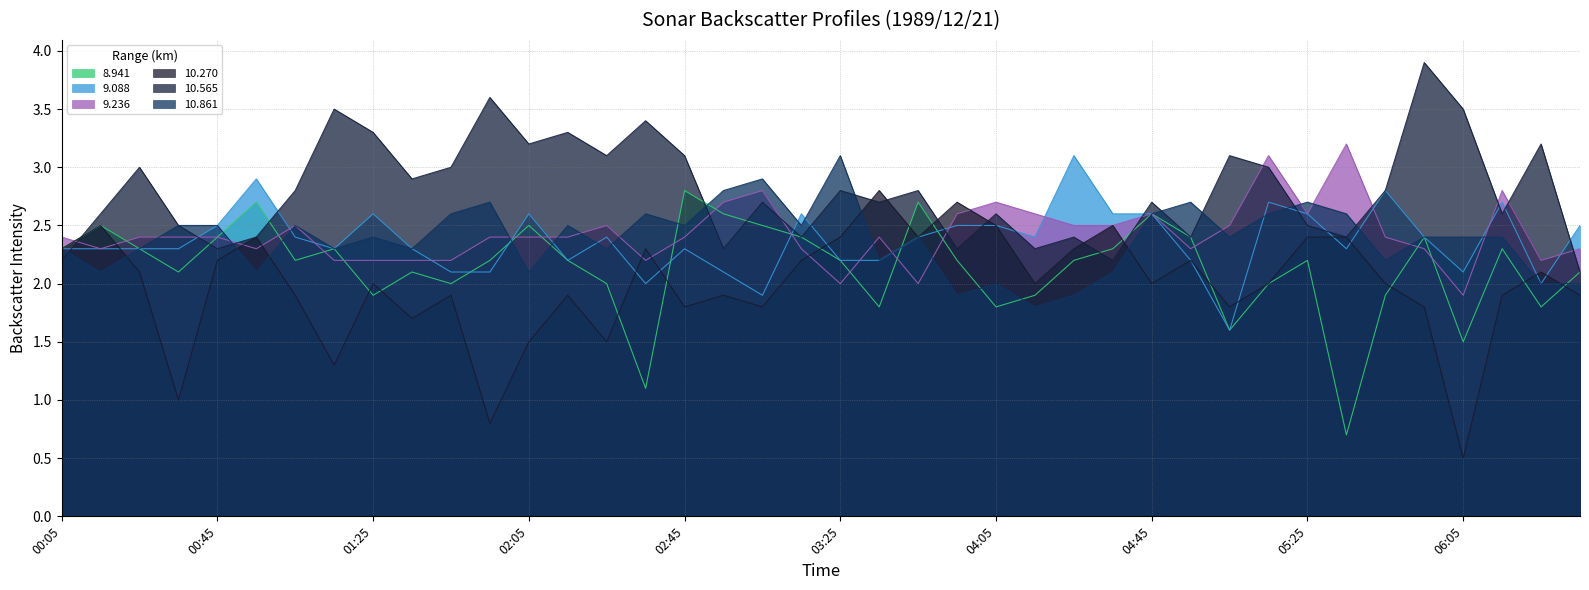

Count the number of data series in this chart.

6